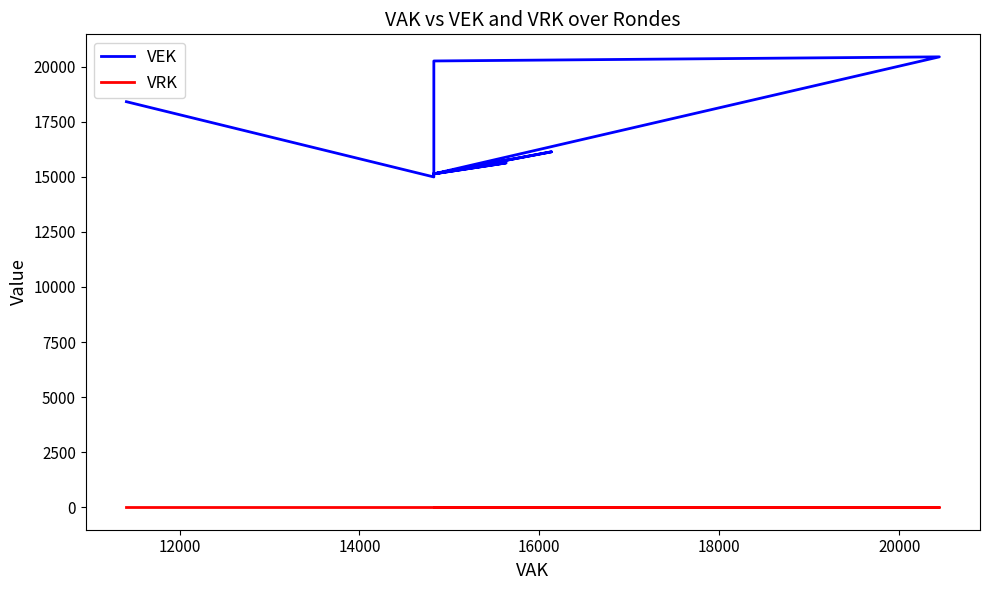

Where does the VEK series first go above 15134?

18000